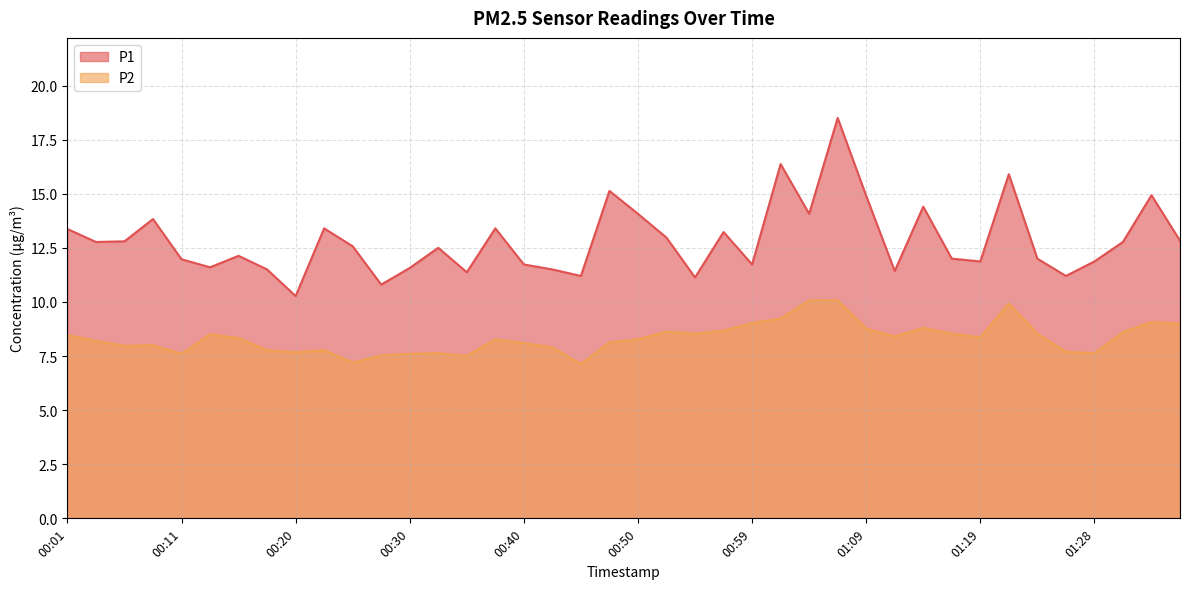

The value of P2 at 01:31 is 8.6. True or false?

True